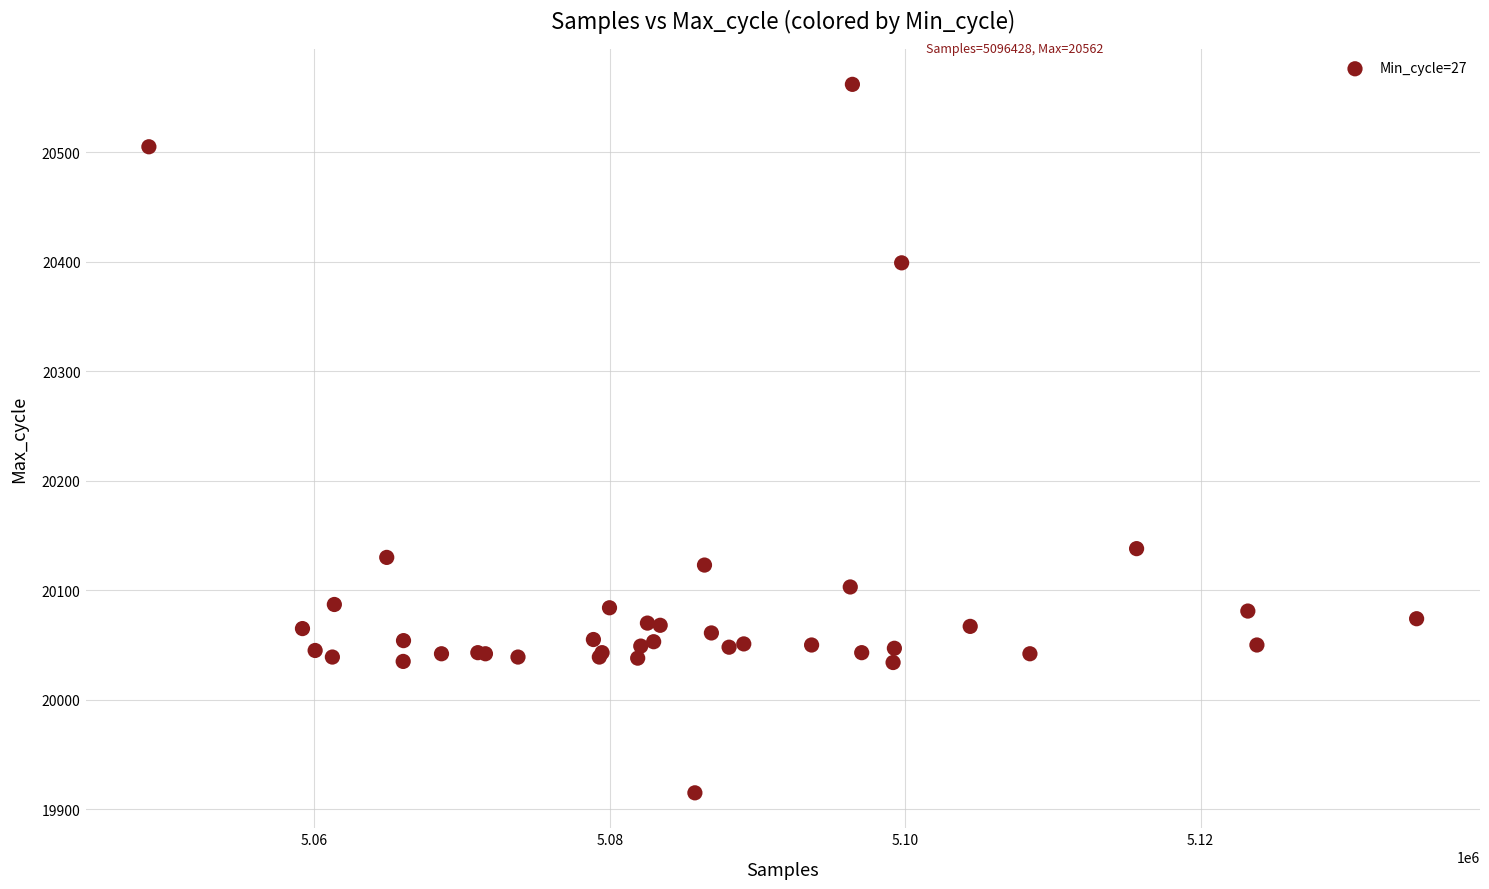

What Y value in the scatter plot is closest to 20238?

20138